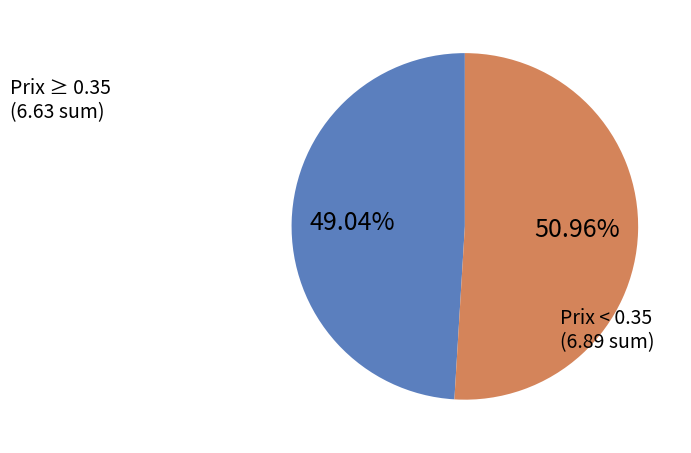

Is there any slice that represents more than half of the pie?

Yes